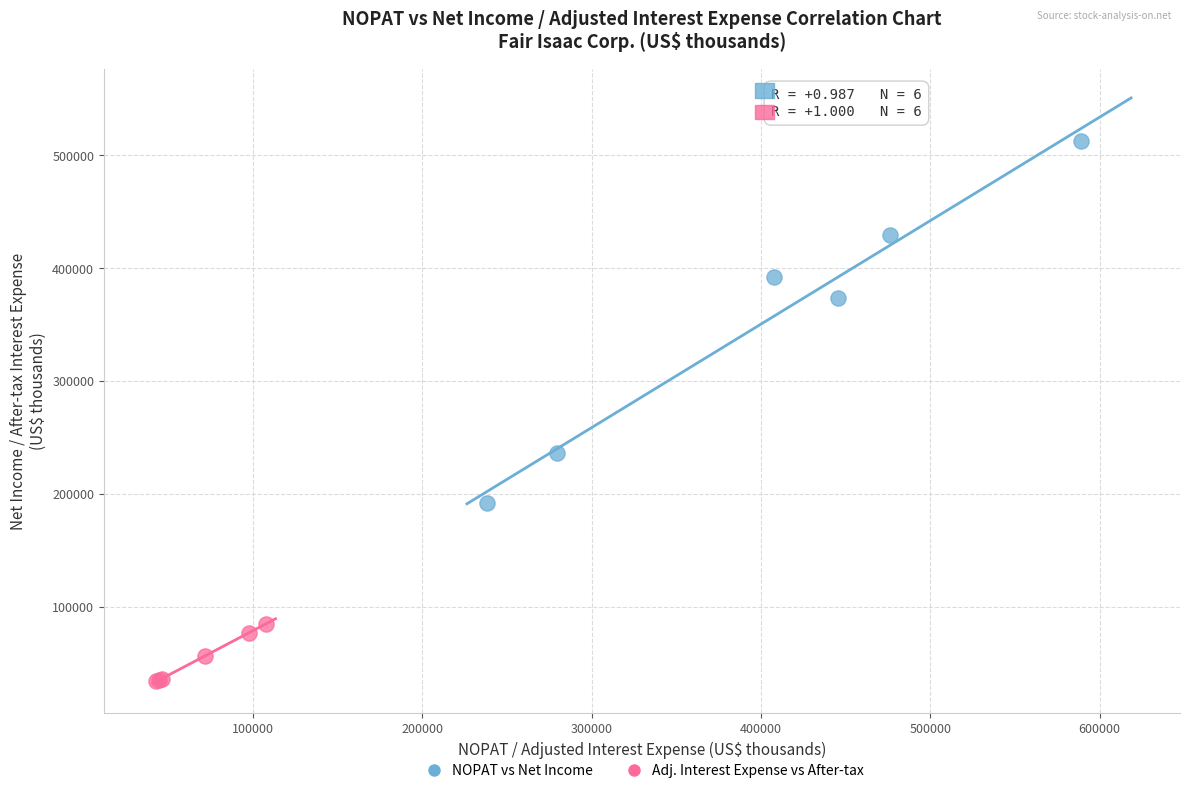

Which series reaches the minimum Y coordinate?

Adj. Interest Expense vs After-tax